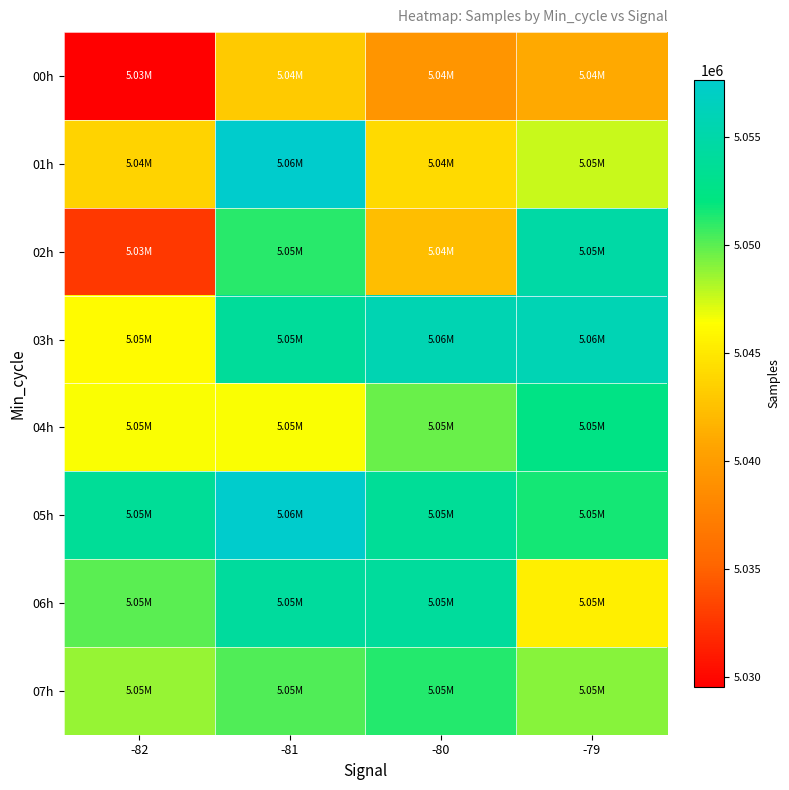

What is the spread (max minus min) of values at -80?

16458